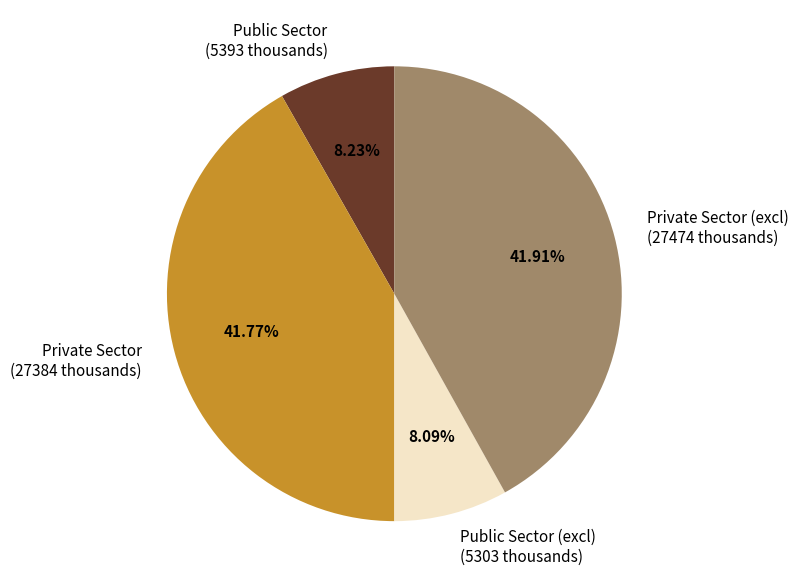

What is the ratio of the value at Private Sector (excl) (27474 thousands) to the value at Public Sector (5393 thousands)?

5.1